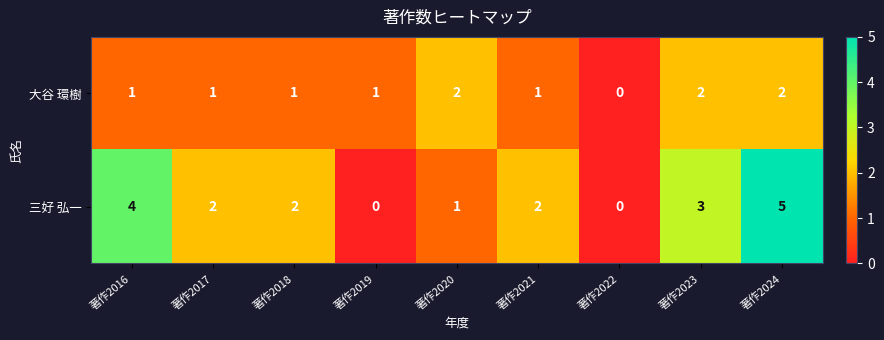

List the series in order of their overall mean, lowest first.

大谷 環樹, 三好 弘一